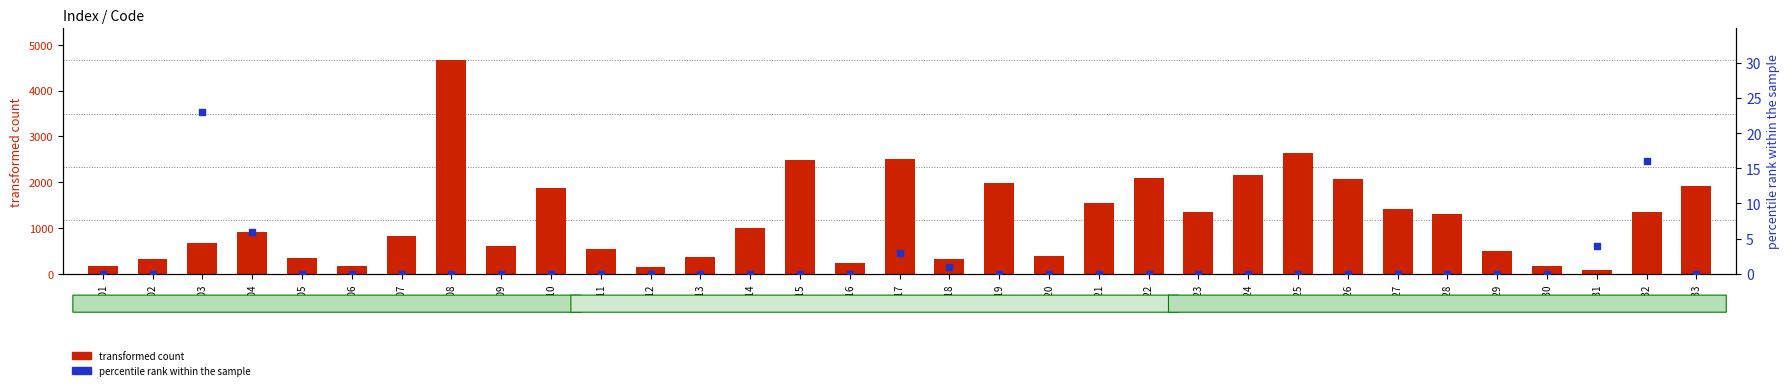

Which series contains the highest Y value?

transformed count